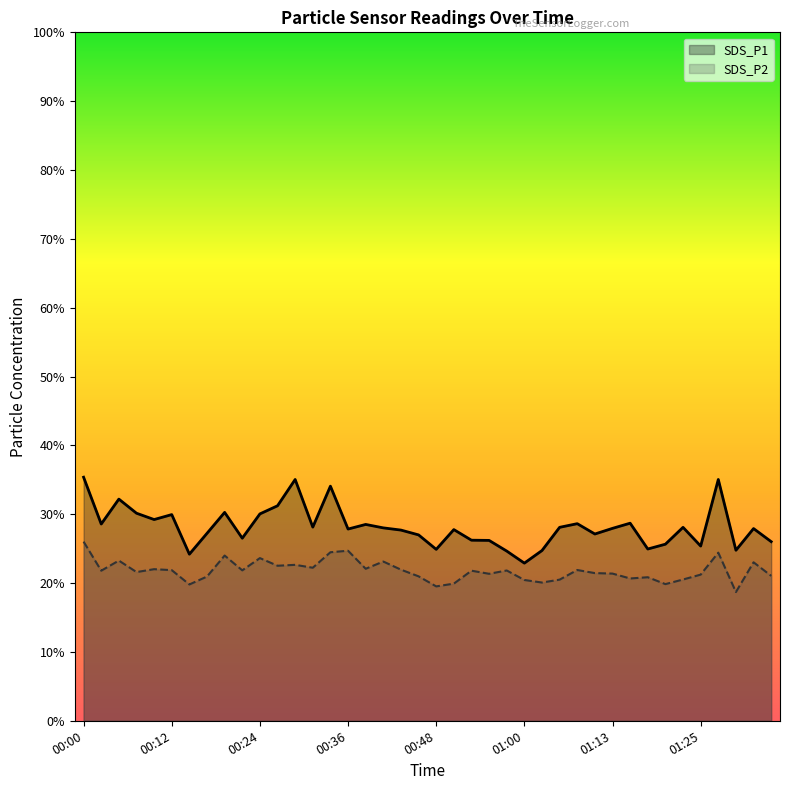

What are all the series names shown in the legend?

SDS_P1, SDS_P2